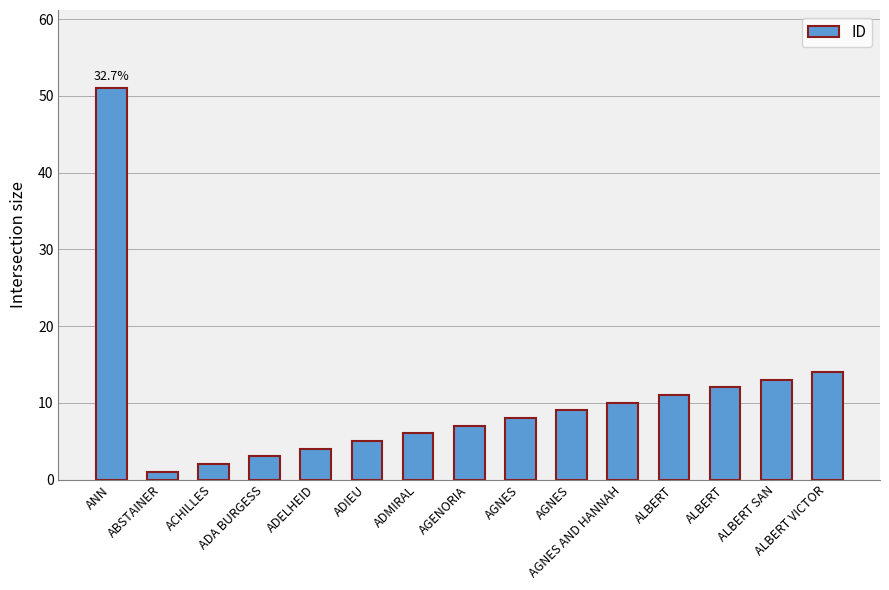

Is it true that the value at AGNES is 15?

False